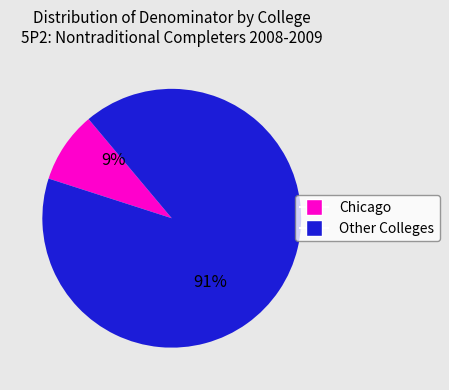

Does any single category account for the majority?

Yes